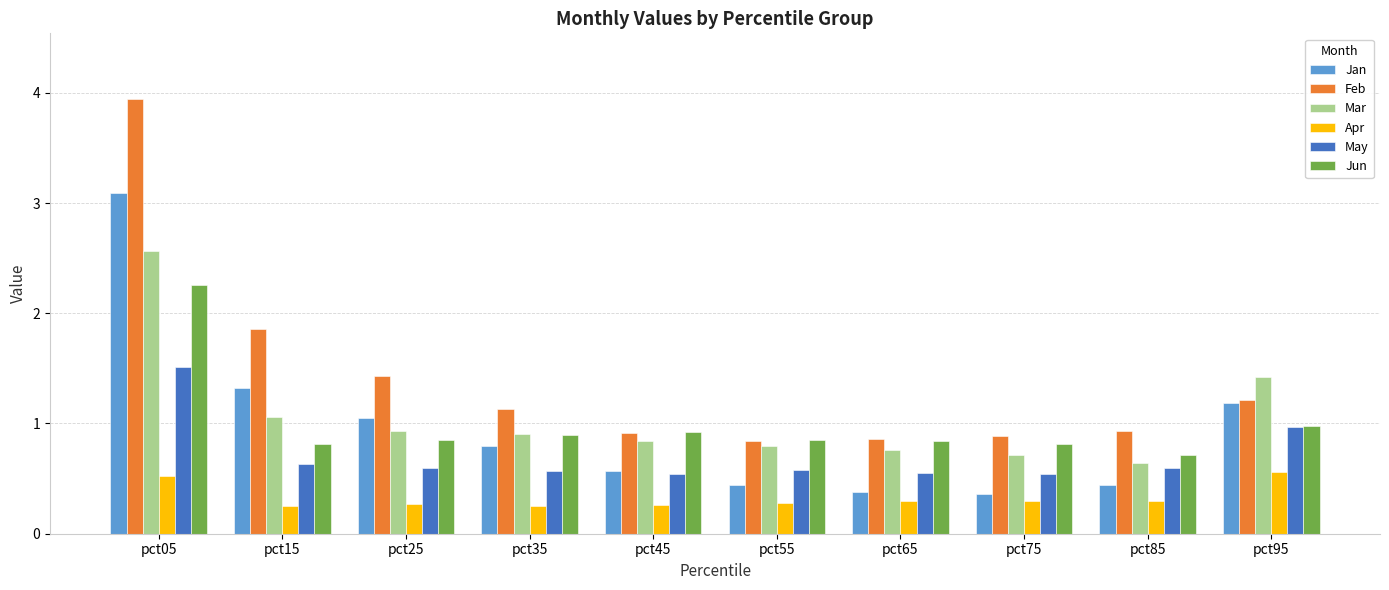

At which category is the sum across all series the highest?

pct05